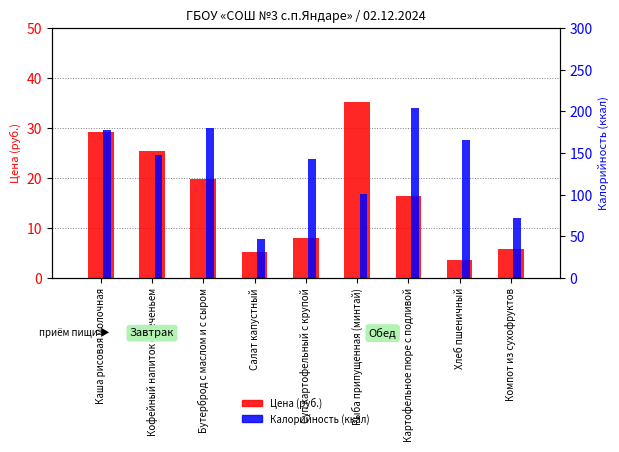

What are all the series names shown in the legend?

Цена (руб.), Калорийность (ккал)